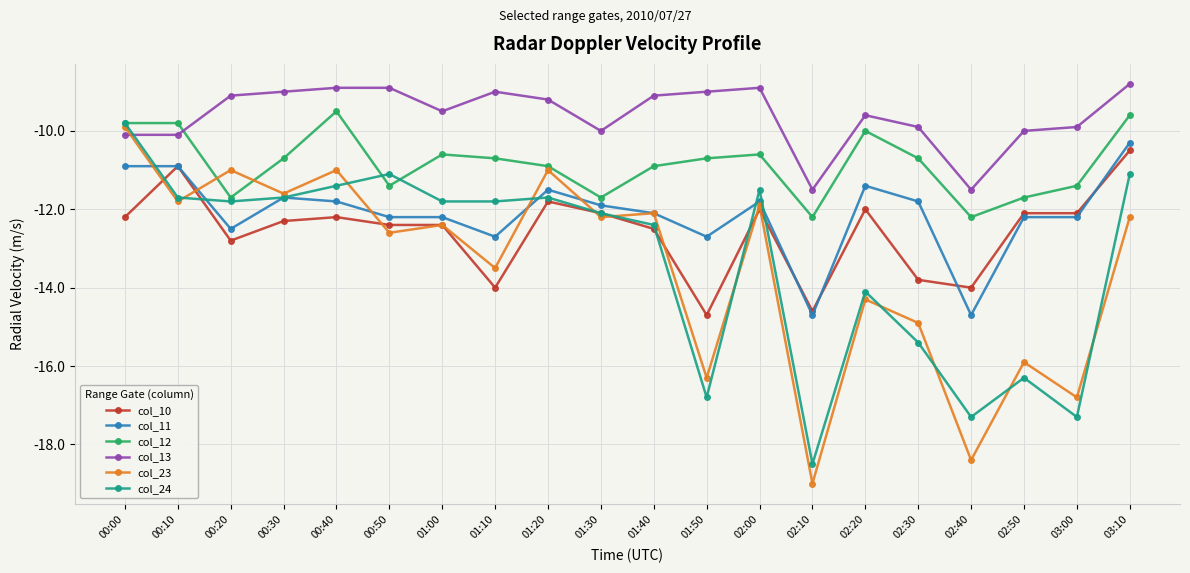

What is the difference between the col_11 values at 03:00 and 00:30?

0.5